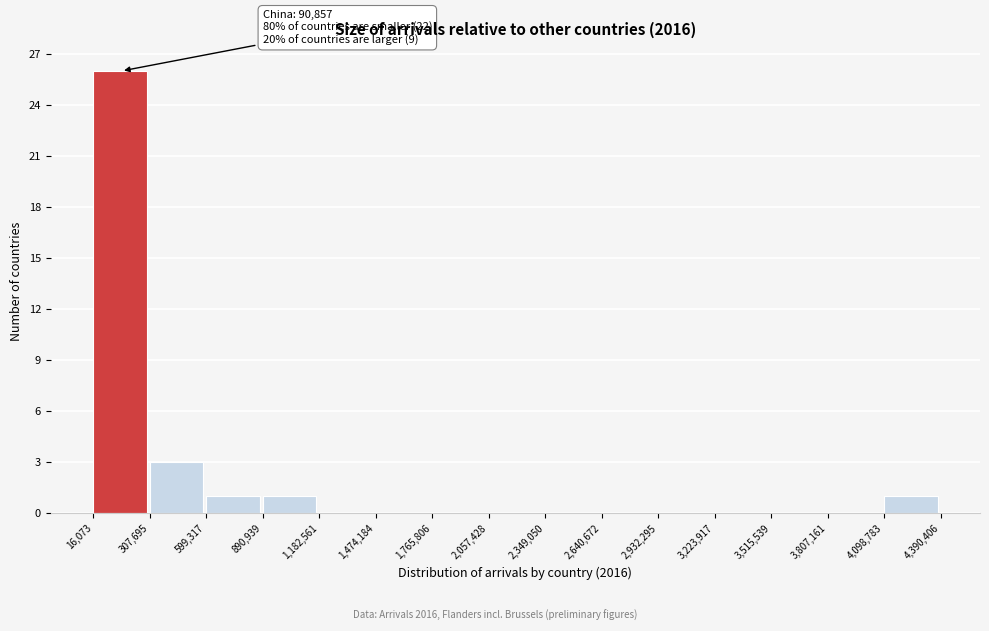

Over which range of the x-axis is the bar tallest?

16,073 to 307,695